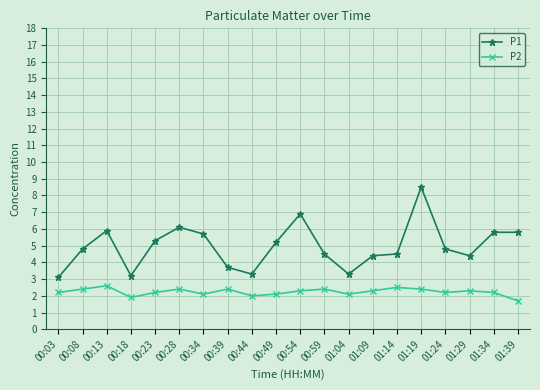

True or false: P1 and P2 cross at least once.

False